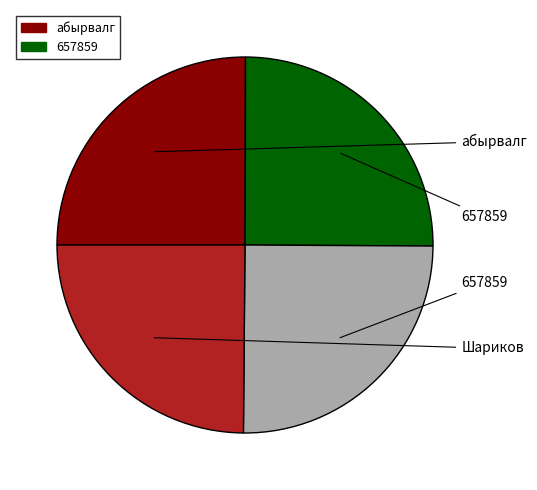

Does any single category account for the majority?

No